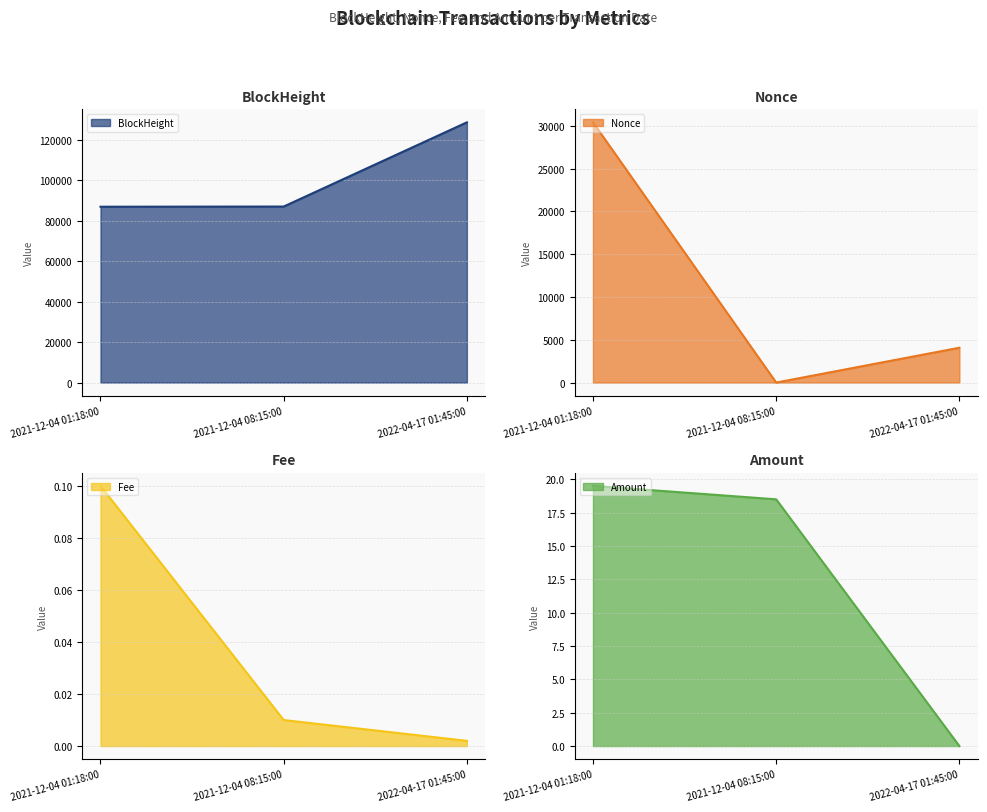

How many series are shown in this chart?

4